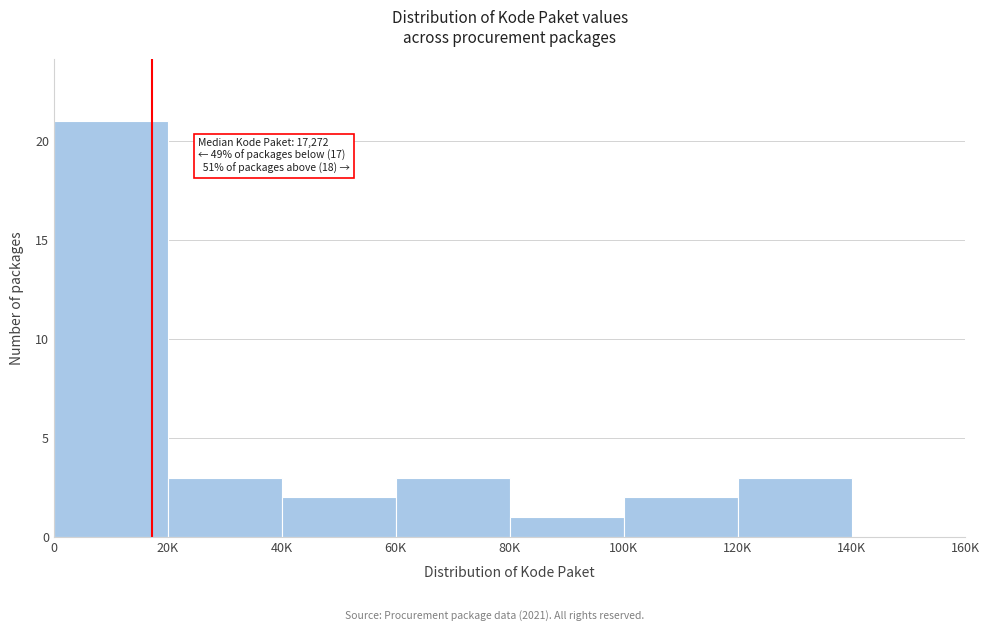

Reading right to left, transcribe all the data shown in this chart.

140K=0	120K=3	100K=2	80K=1	60K=3	40K=2	20K=3	0=21